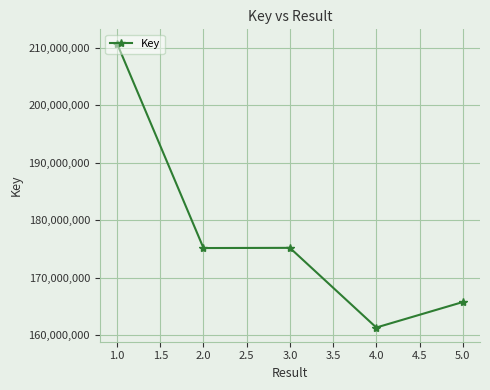

What value does the data have at 5.0, to the nearest 100?

165734500